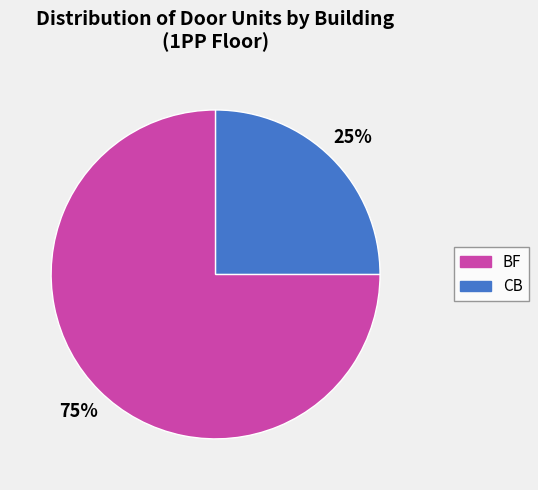

What percentage is the CB slice, to the nearest percent?

25%